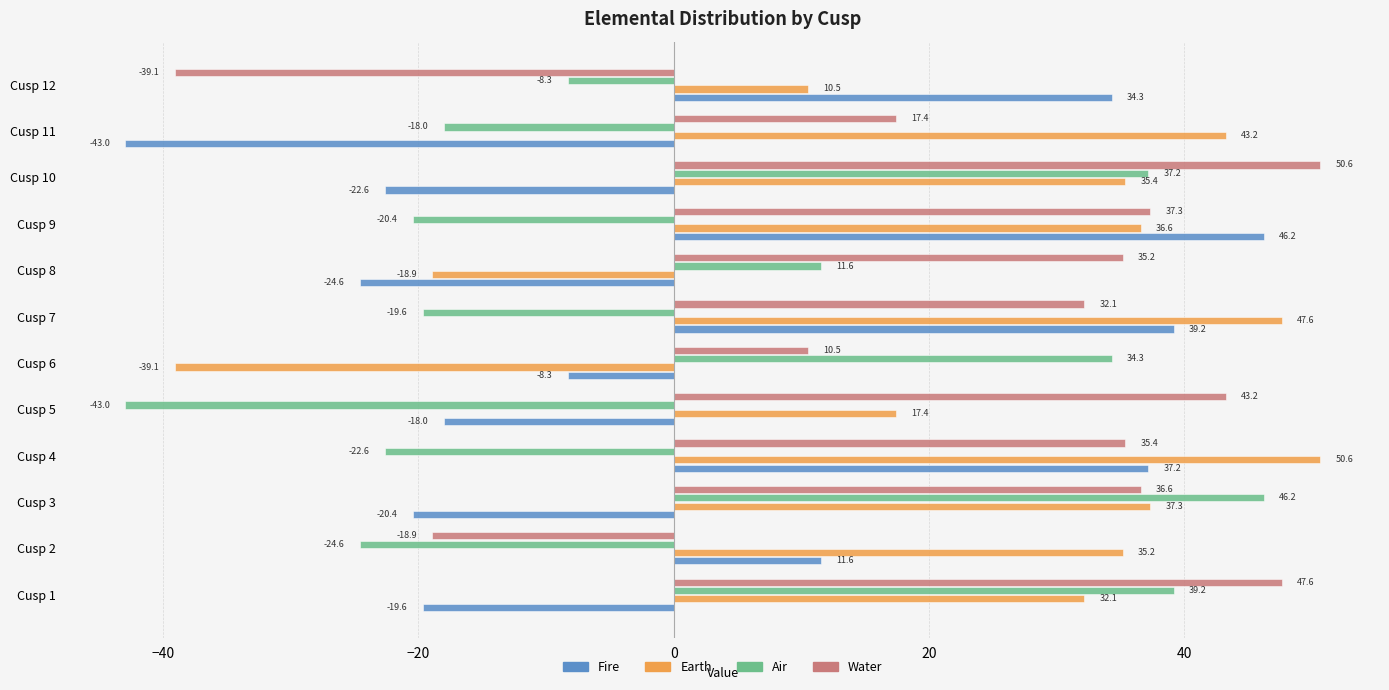

What is the greatest value displayed?

50.6